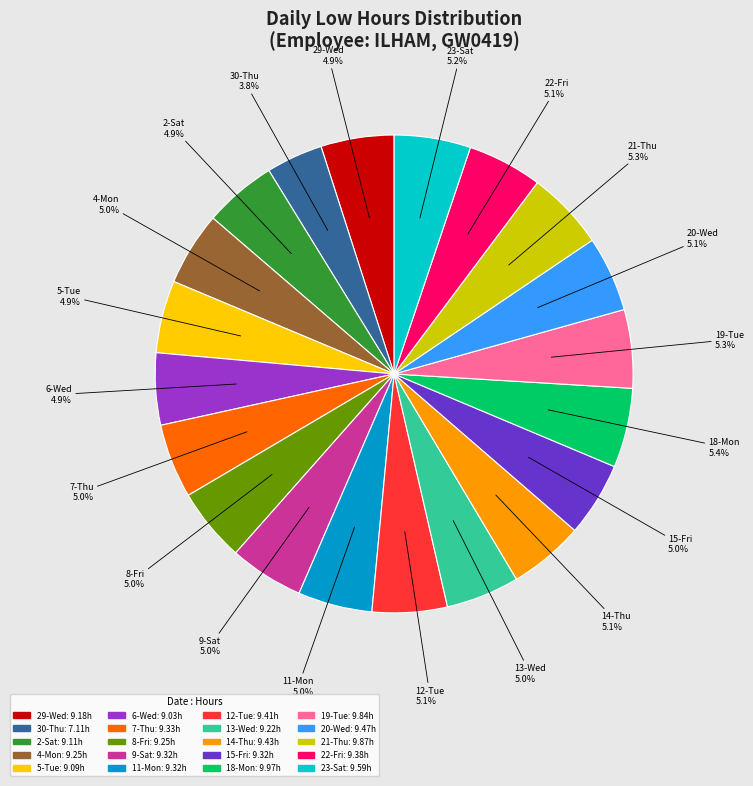

What percentage is the 19-Tue slice, to the nearest percent?

5%